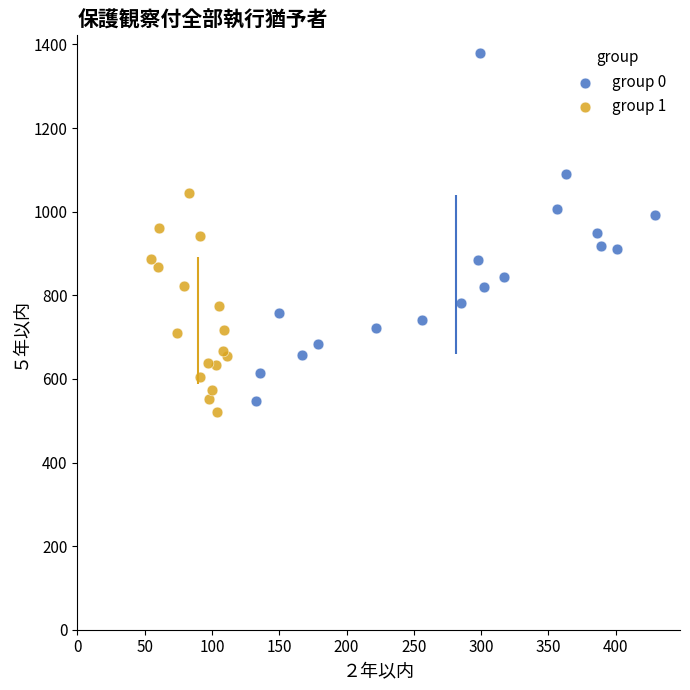

Which series reaches the minimum Y coordinate?

group 1